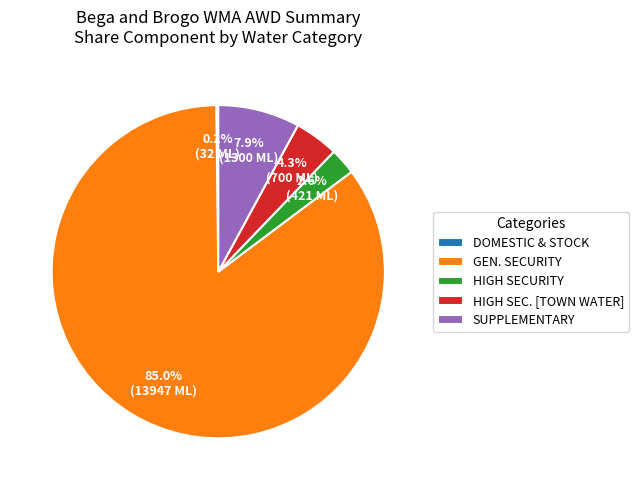

What is the majority slice?

GEN. SECURITY